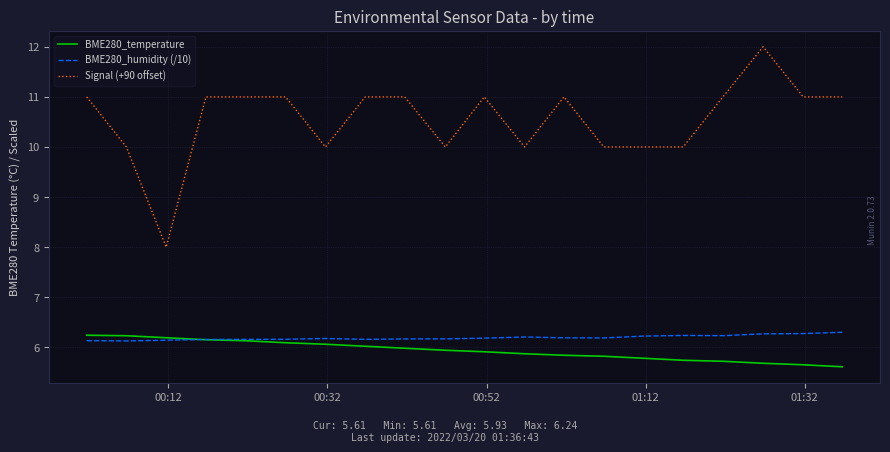

Which series has the largest range (max minus min)?

Signal (+90 offset)